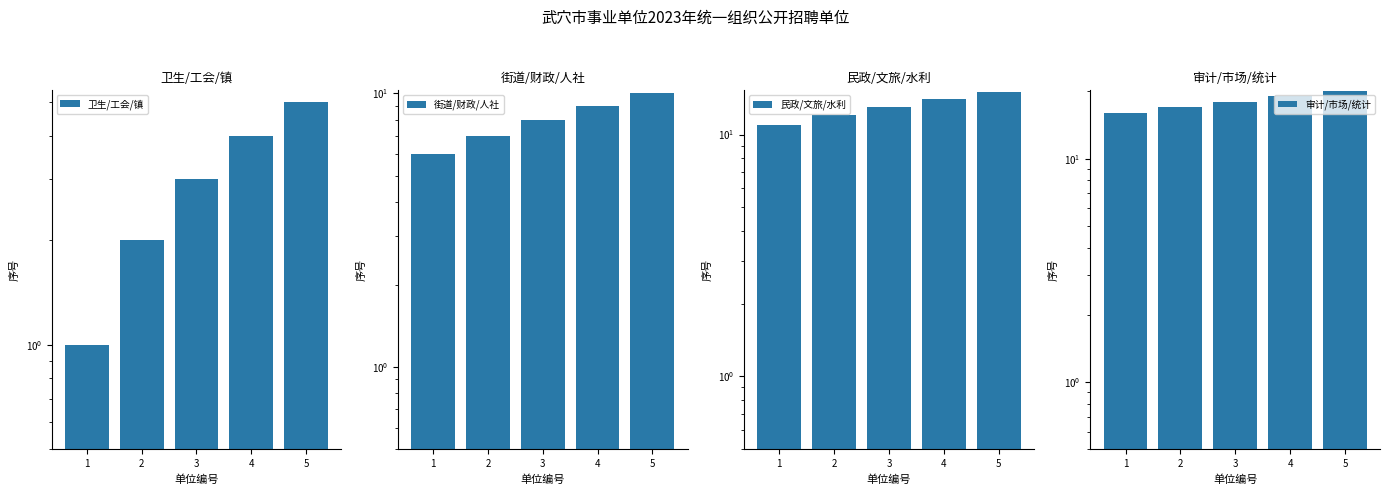

What are all the series names shown in the legend?

卫生/工会/镇, 街道/财政/人社, 民政/文旅/水利, 审计/市场/统计